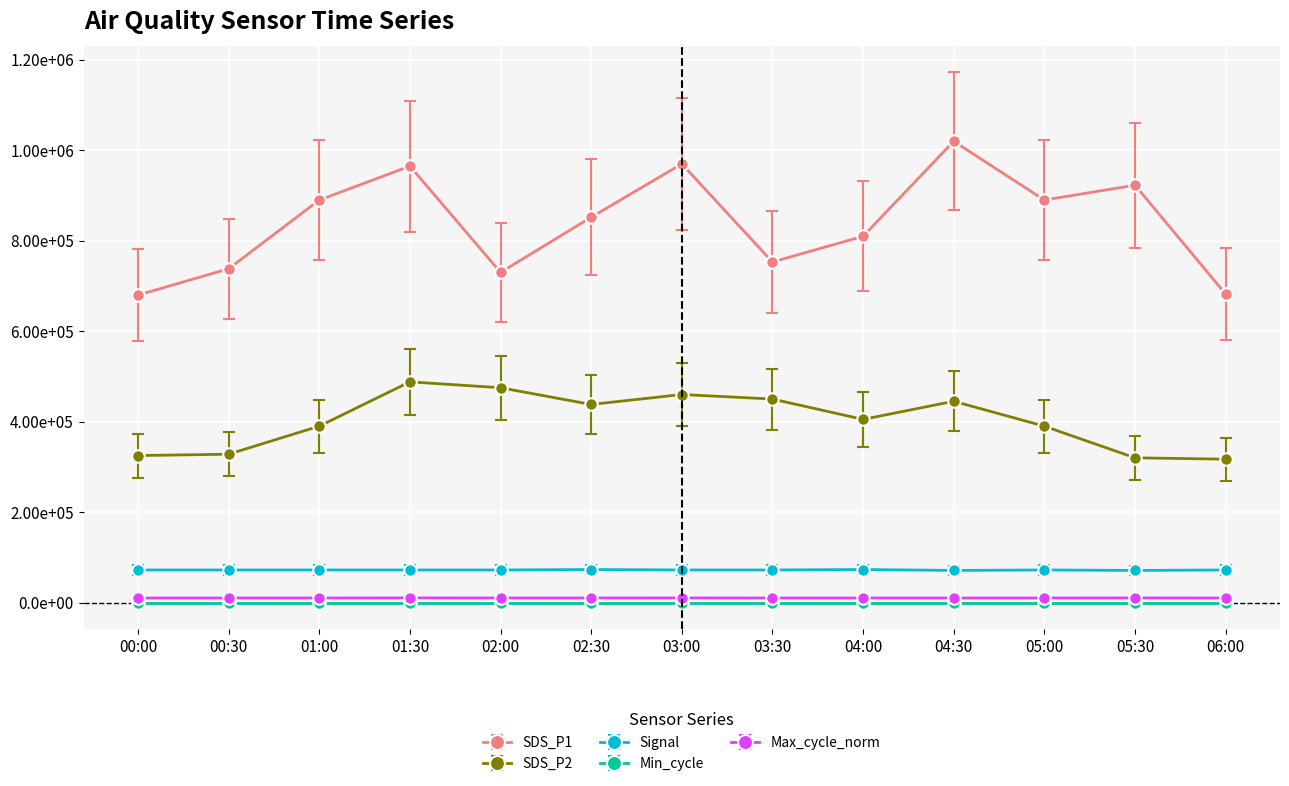

At which category is the sum across all series the highest?

04:30